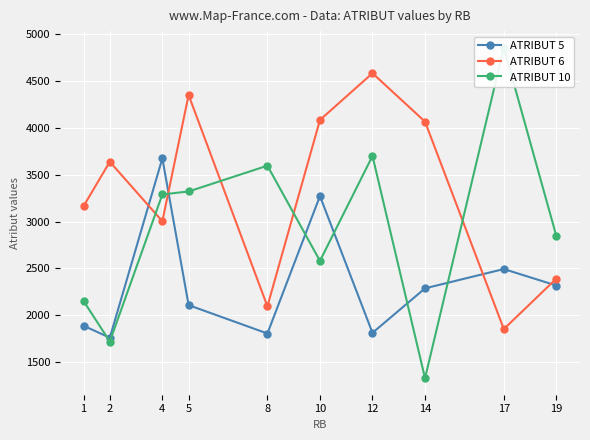

How many interior local peaks does the ATRIBUT 10 series have?

3